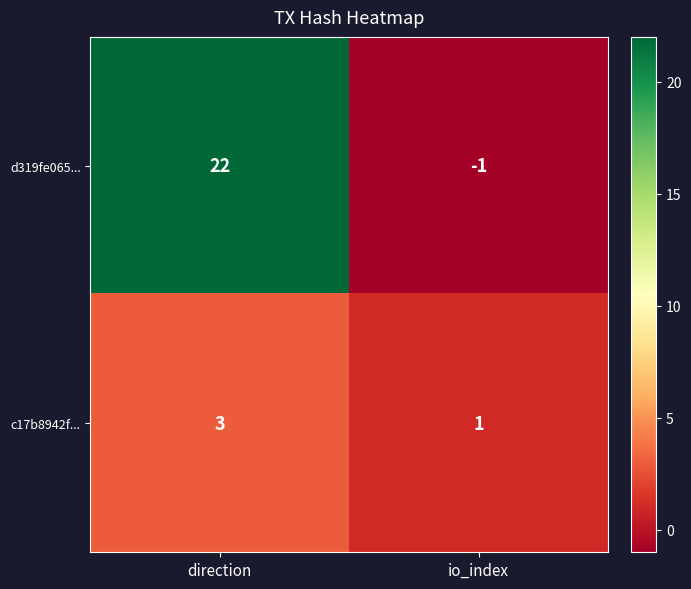

Reading left to right, list all the values displayed in this chart.

d319fe065...: 22	-1
c17b8942f...: 3	1